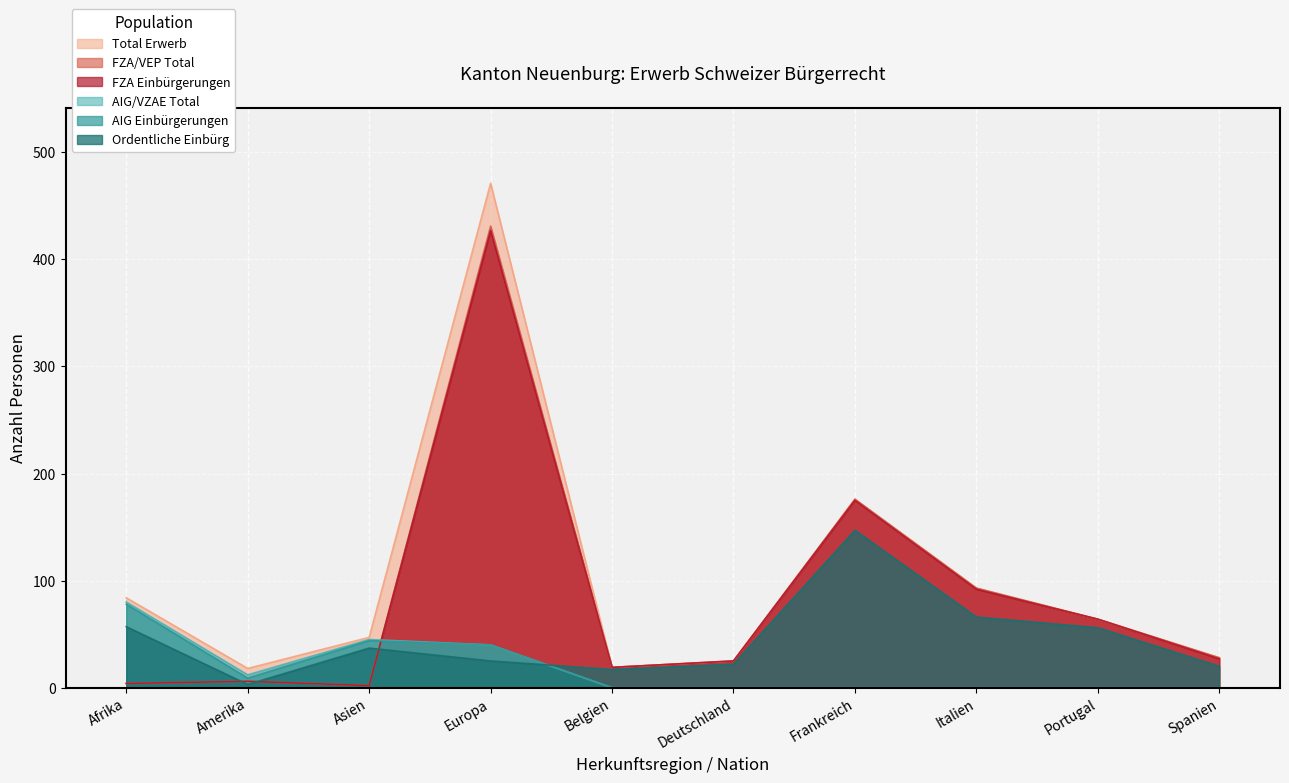

At how many categories does at least one series exceed 104?

2